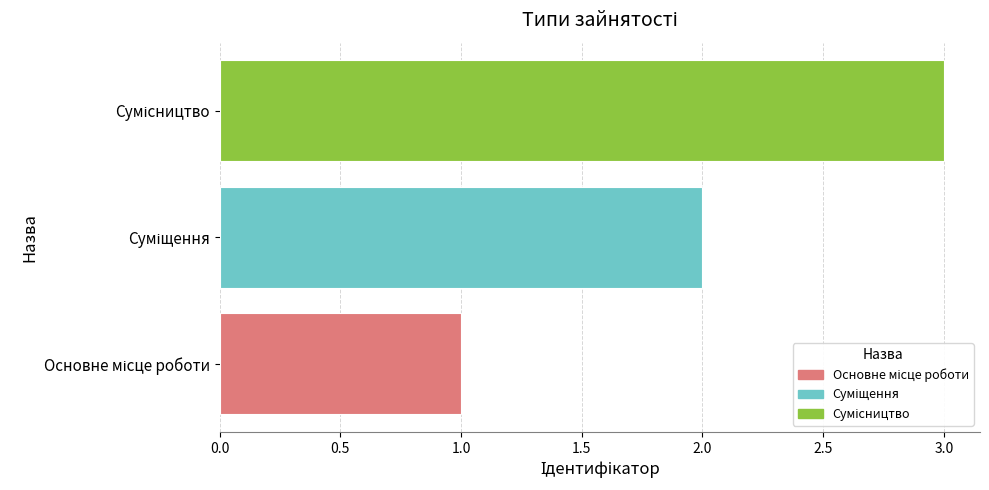

What is the sum of all values?

6